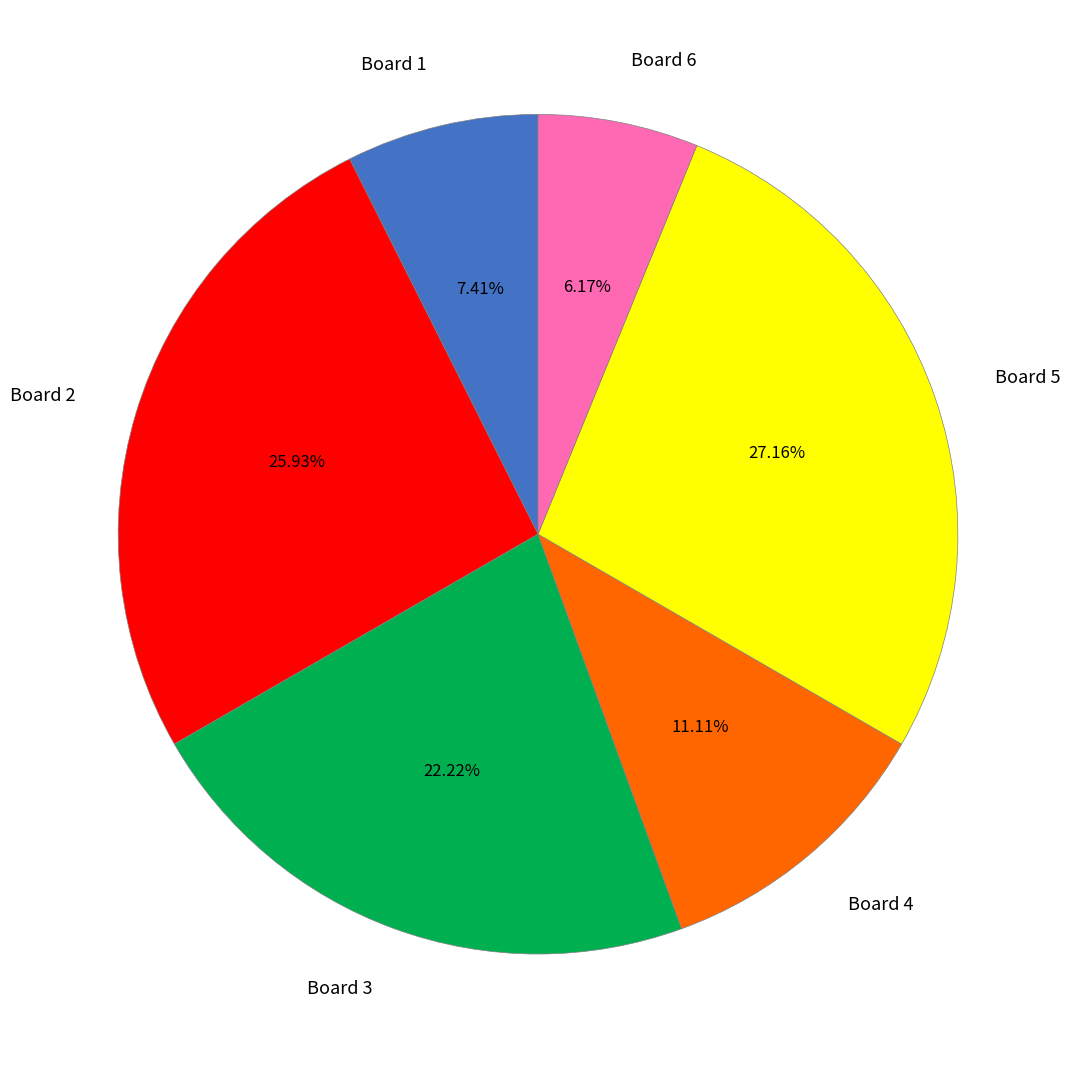

Does Board 6 represent more than half of the total?

No